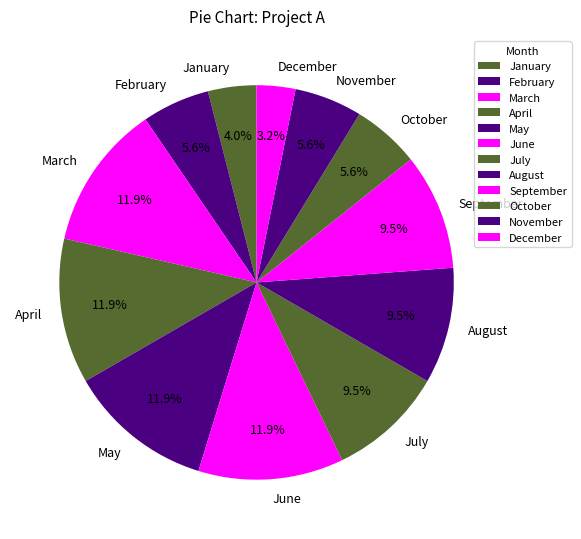

Do November and January together represent more than half of the pie?

No